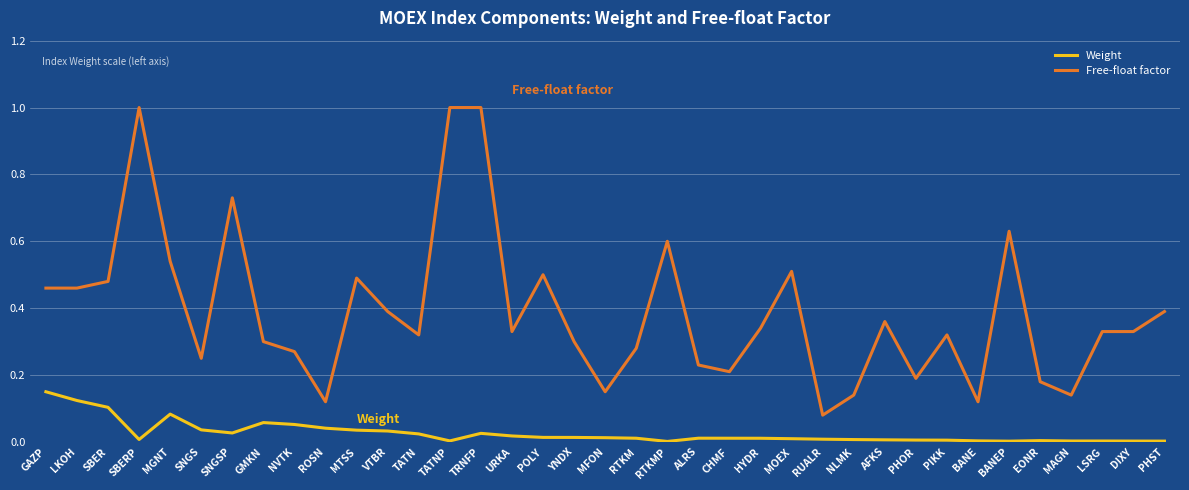

Which series has the largest total across all categories?

Free-float factor